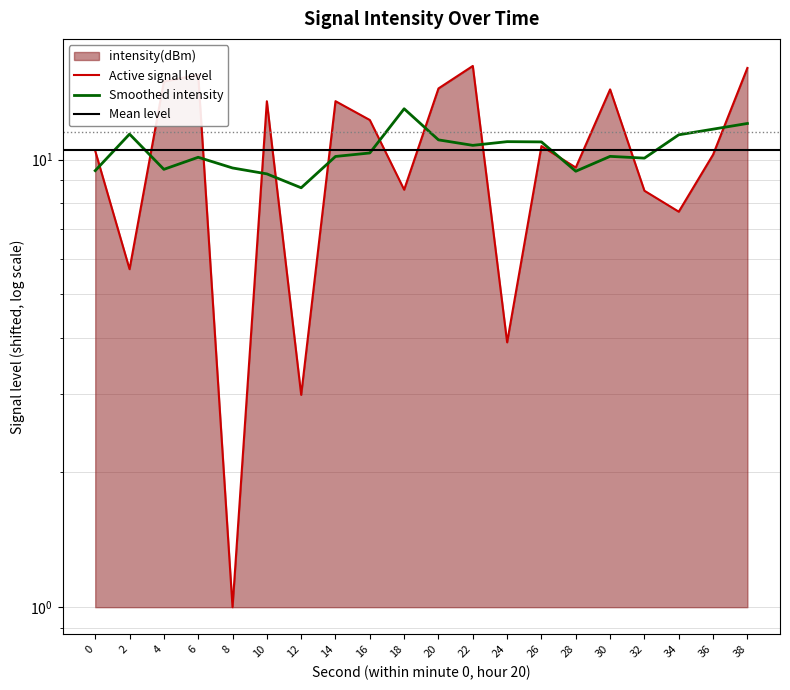

What is the value of the 6th point from the left?

13.5